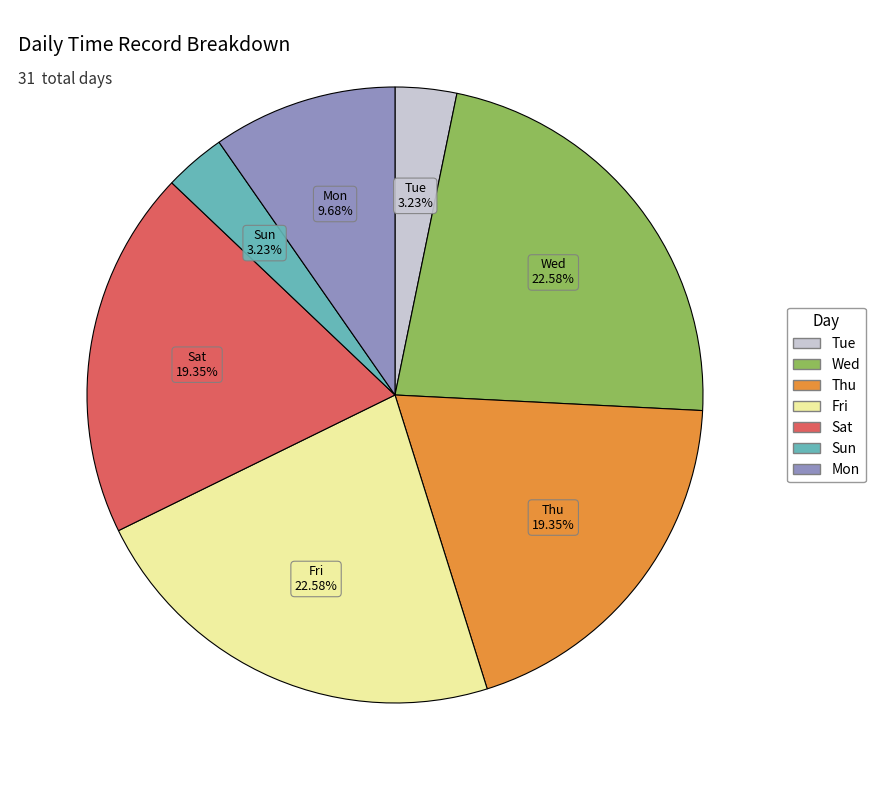

What is the ratio of the value at Fri to the value at Mon?

2.3